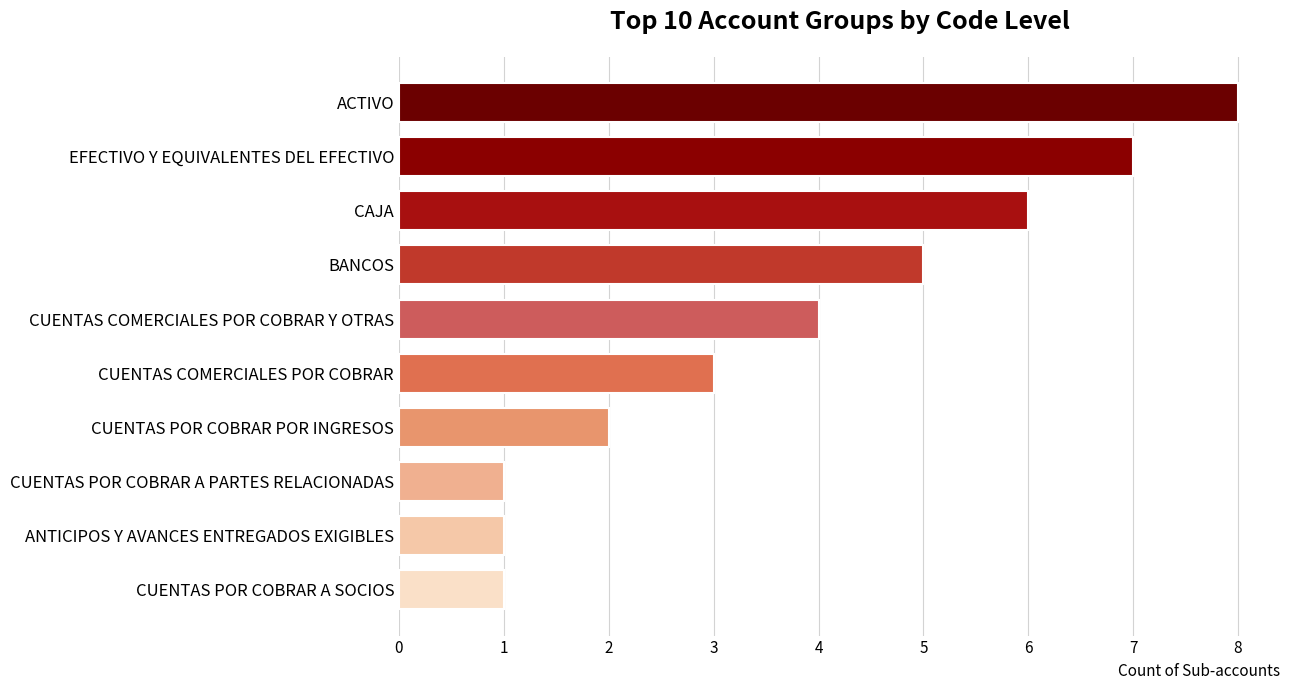

What is the sum of the values at BANCOS and EFECTIVO Y EQUIVALENTES DEL EFECTIVO?

12